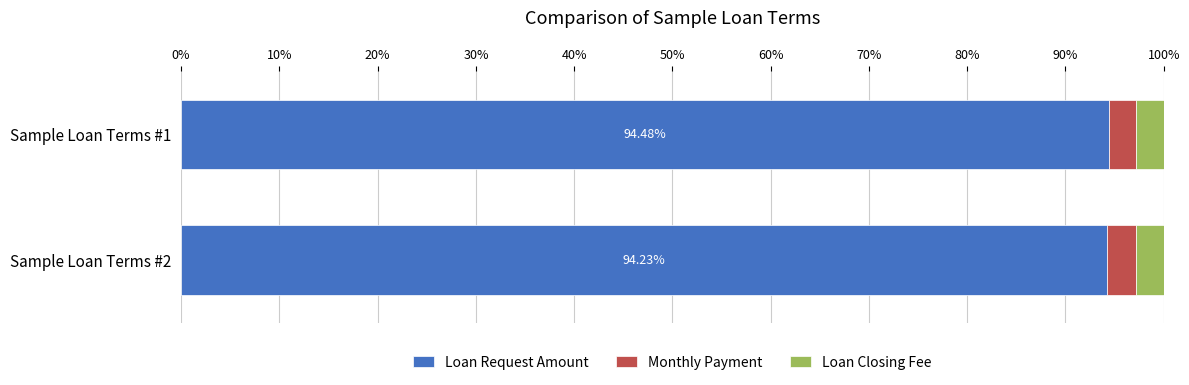

What is the total value across all series at Sample Loan Terms #1?

100.0